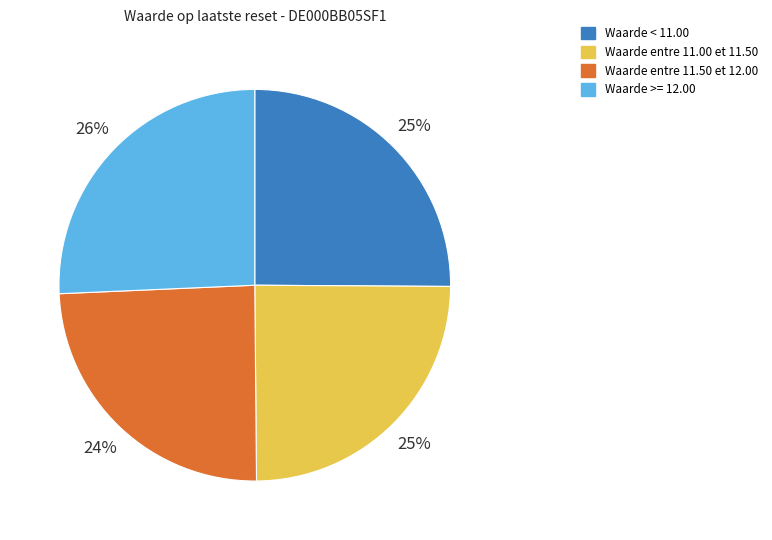

To the nearest percent, what percentage of the pie is Waarde < 11.00?

25%